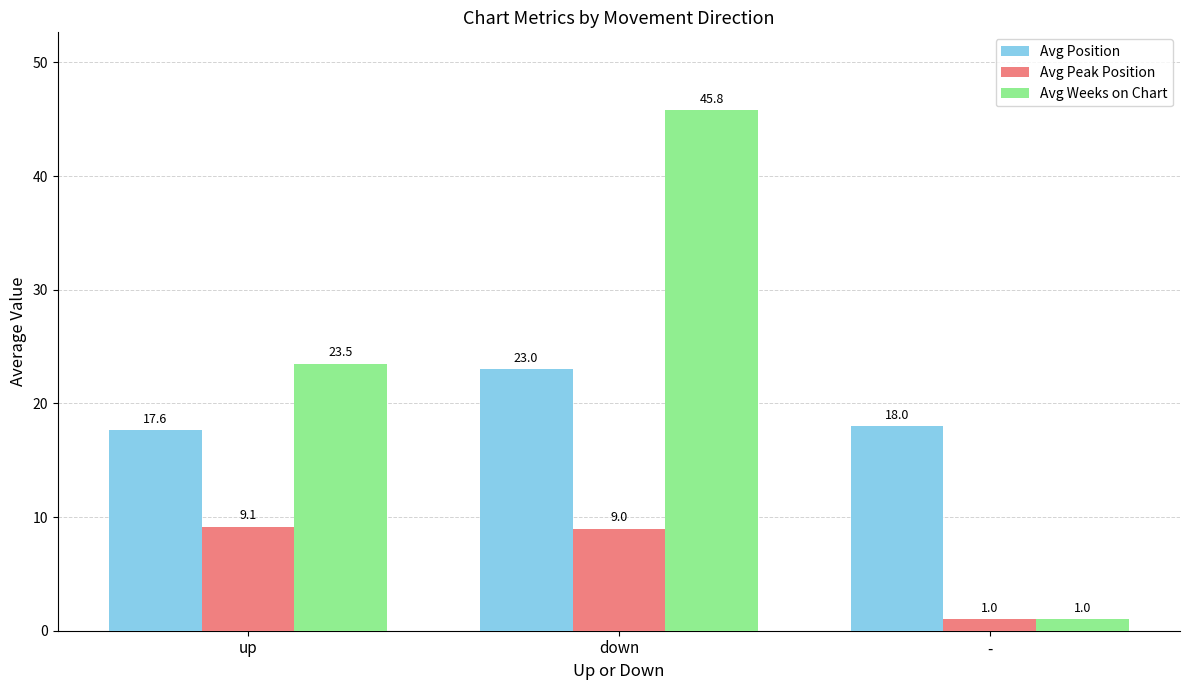

Rank the categories by Avg Position value from highest to lowest.

down, -, up